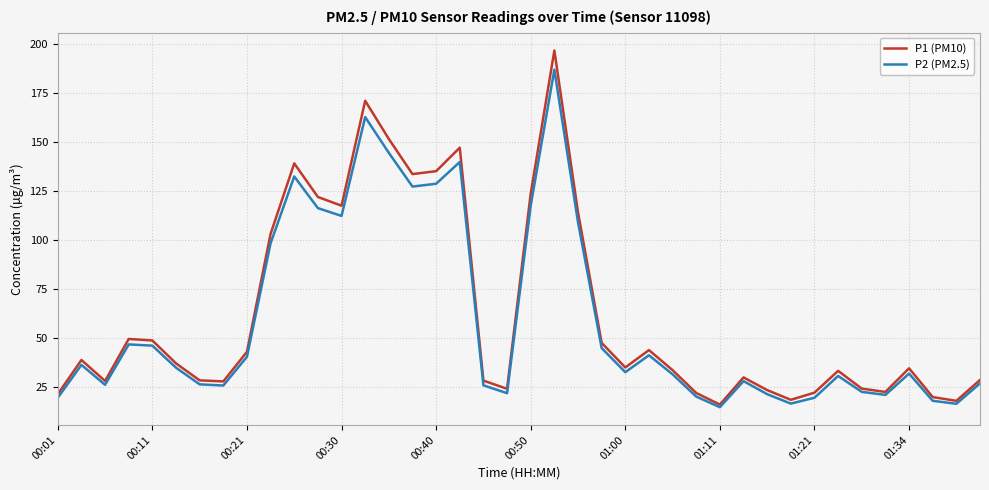

At how many categories does at least one series exceed 46?

15